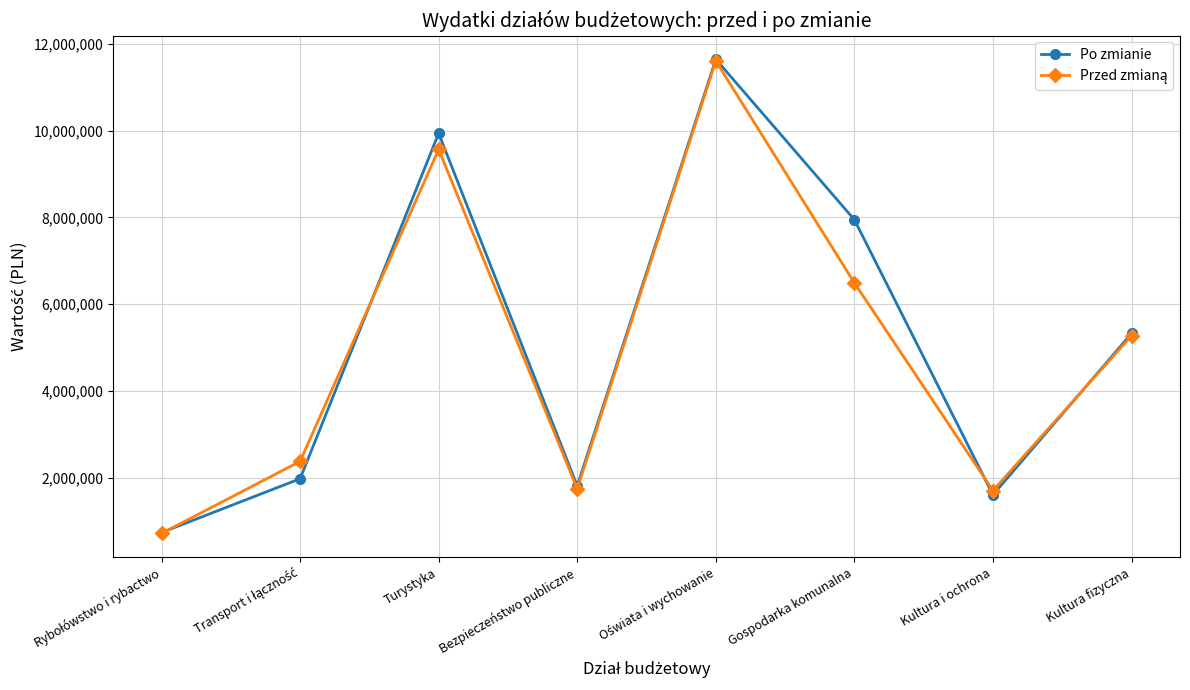

True or false: Po zmianie has a value of 11795796 at Gospodarka komunalna.

False